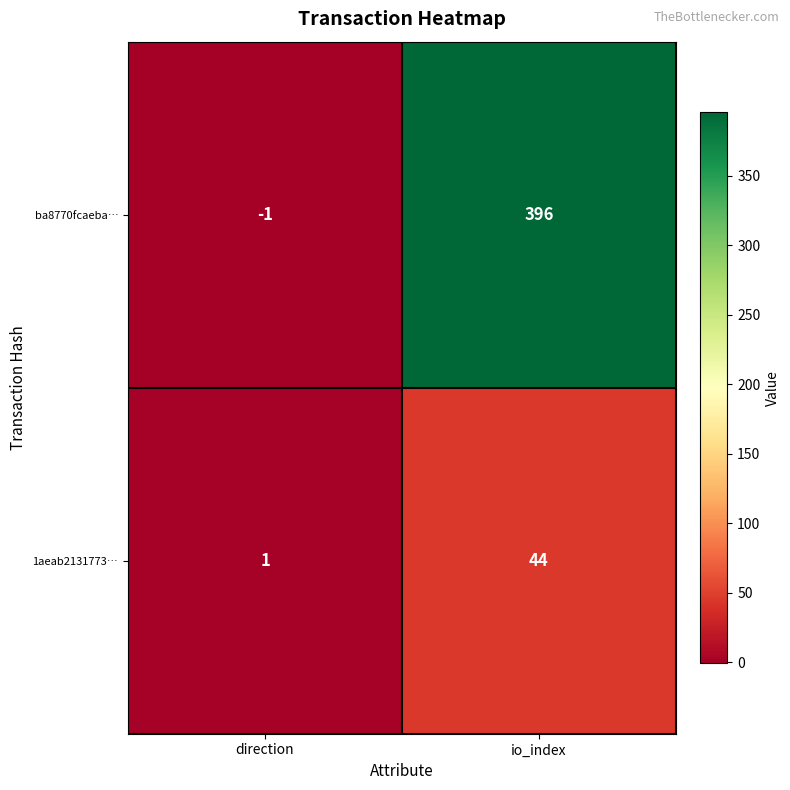

What value does the 1aeab2131773… series have at io_index?

44